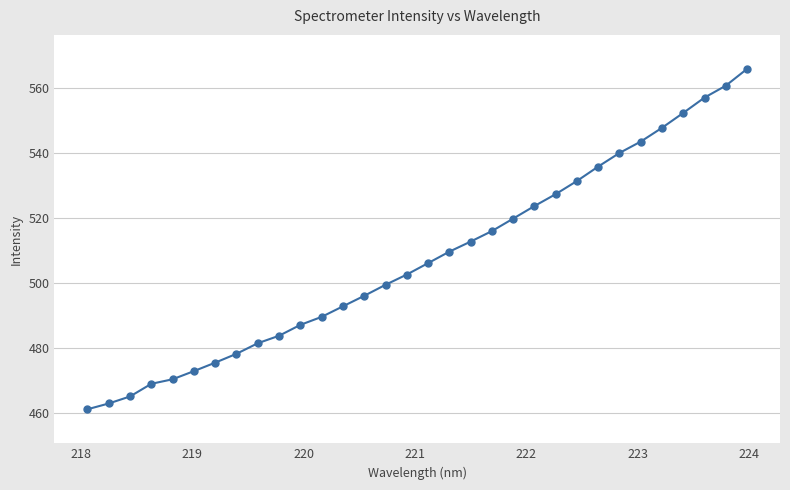

What is the difference between the maximum and minimum values?

104.6